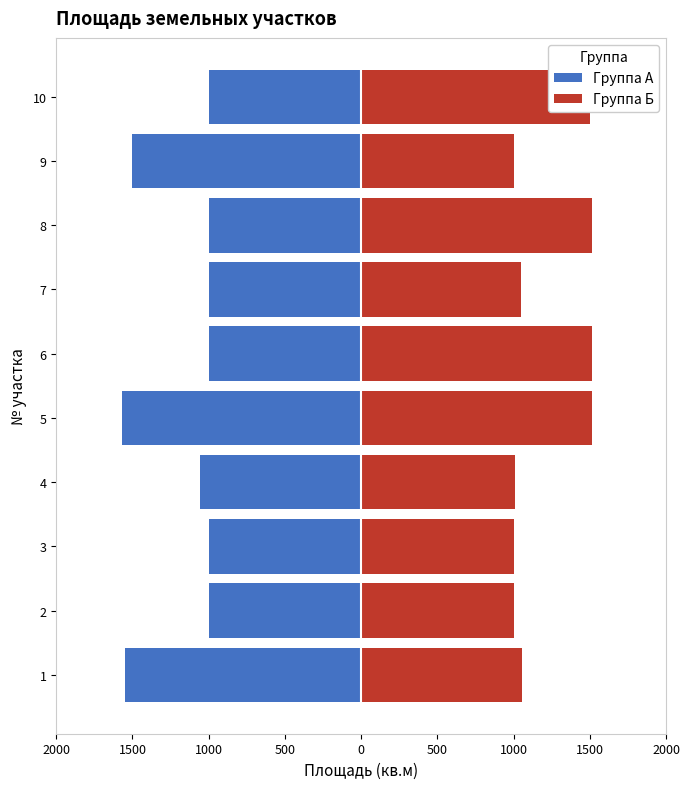

Reading left to right, what are all the values shown in this chart?

Группа А: -1552	-1000	-1000	-1054	-1571	-1000	-1000	-1000	-1500	-1000
Группа Б: 1054	1000	1000	1011	1517	1516	1052	1517	1000	1500